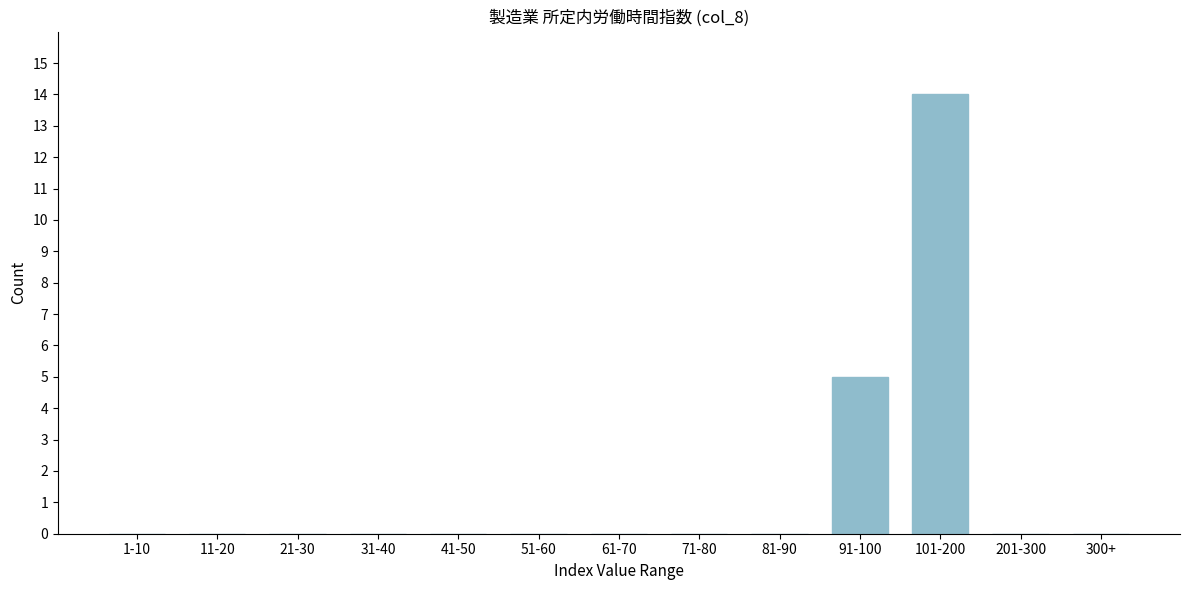

Reading left to right, what are all the values shown in this chart?

1-10=0	11-20=0	21-30=0	31-40=0	41-50=0	51-60=0	61-70=0	71-80=0	81-90=0	91-100=5	101-200=14	201-300=0	300+=0